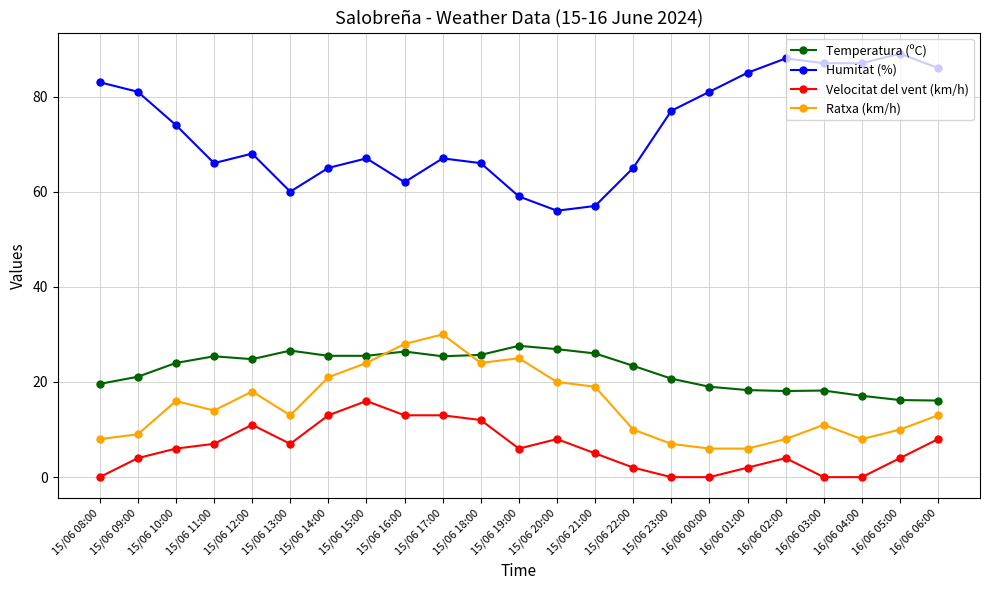

True or false: Velocitat del vent (km/h) and Temperatura (ºC) cross at least once.

False